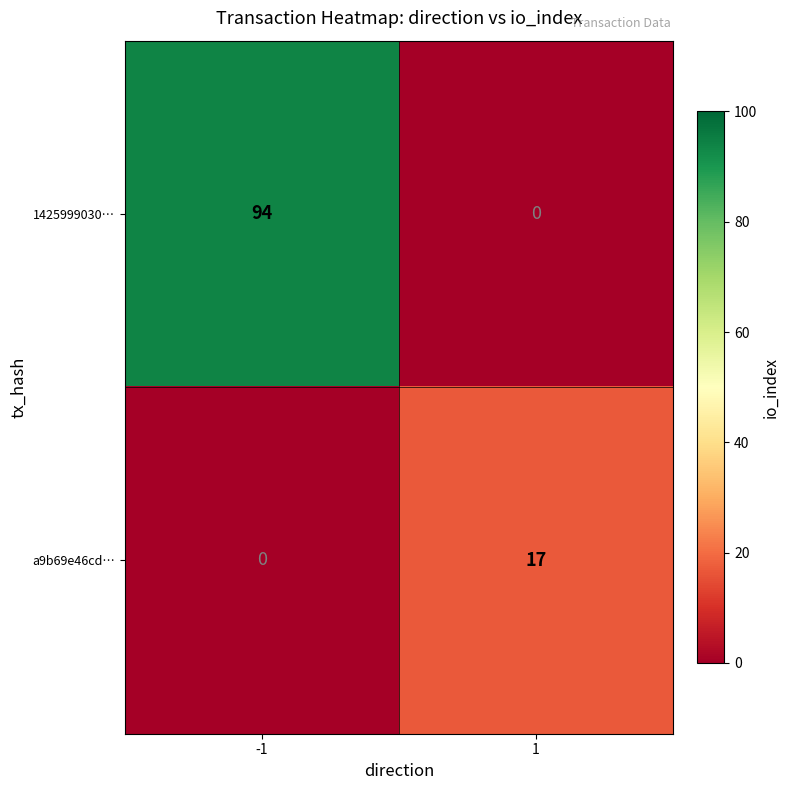

What is the maximum value shown in the chart?

94